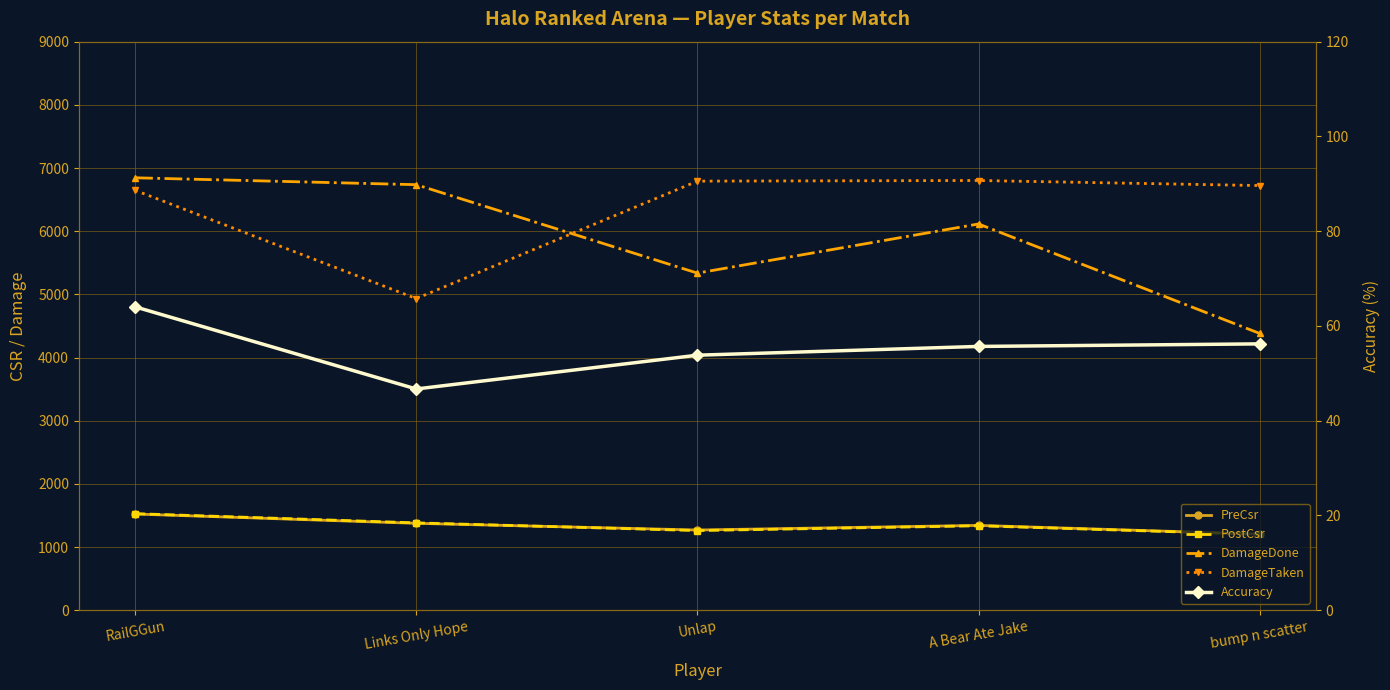

How many interior local valleys does the DamageTaken series have?

1